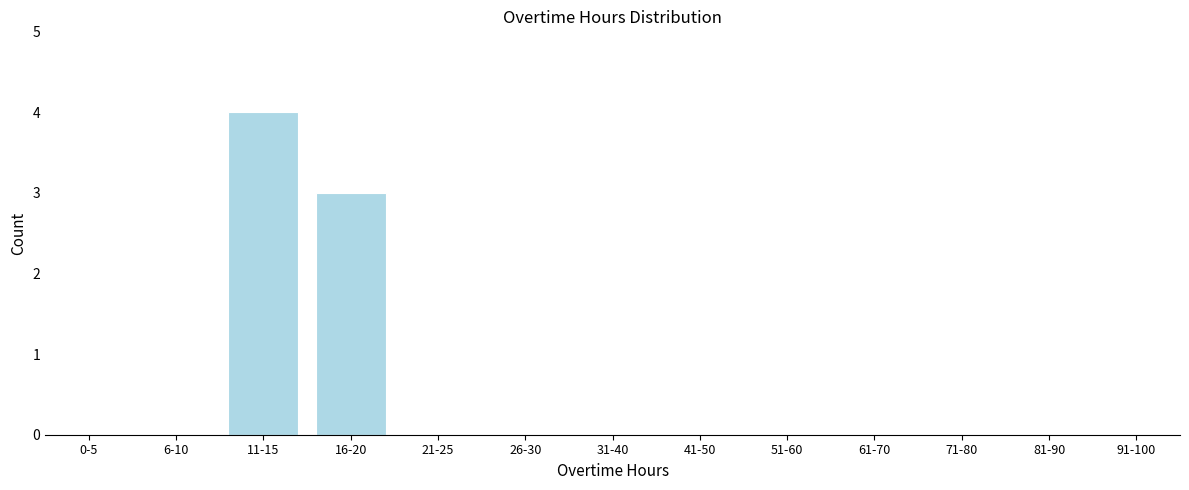

Reading left to right, extract all data points from this chart.

0-5=0	6-10=0	11-15=4	16-20=3	21-25=0	26-30=0